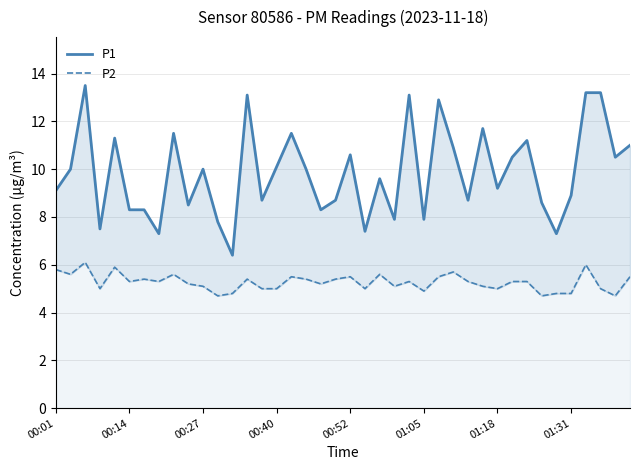

Between 17 and 29, which series saw the biggest shift?

P1